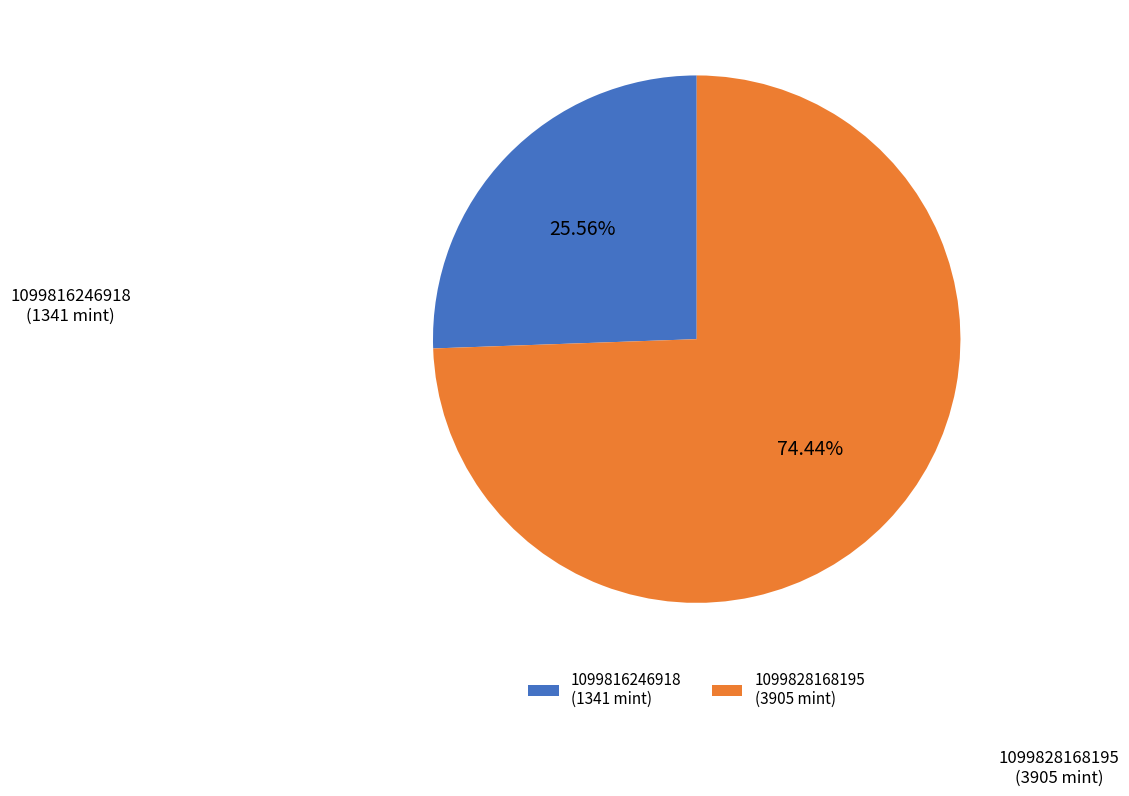

Which category has the biggest portion of the pie?

1099828168195